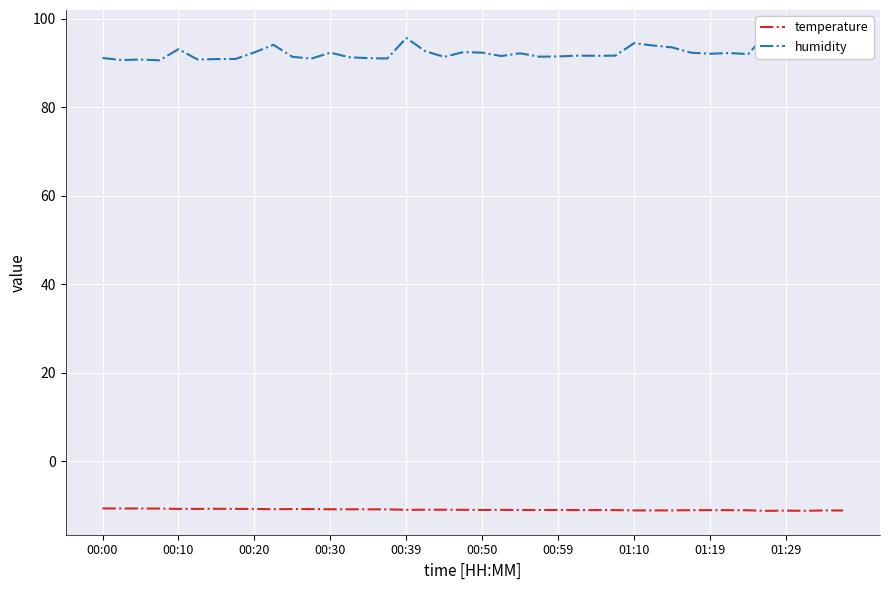

What is the lowest value of the temperature series?

-11.2